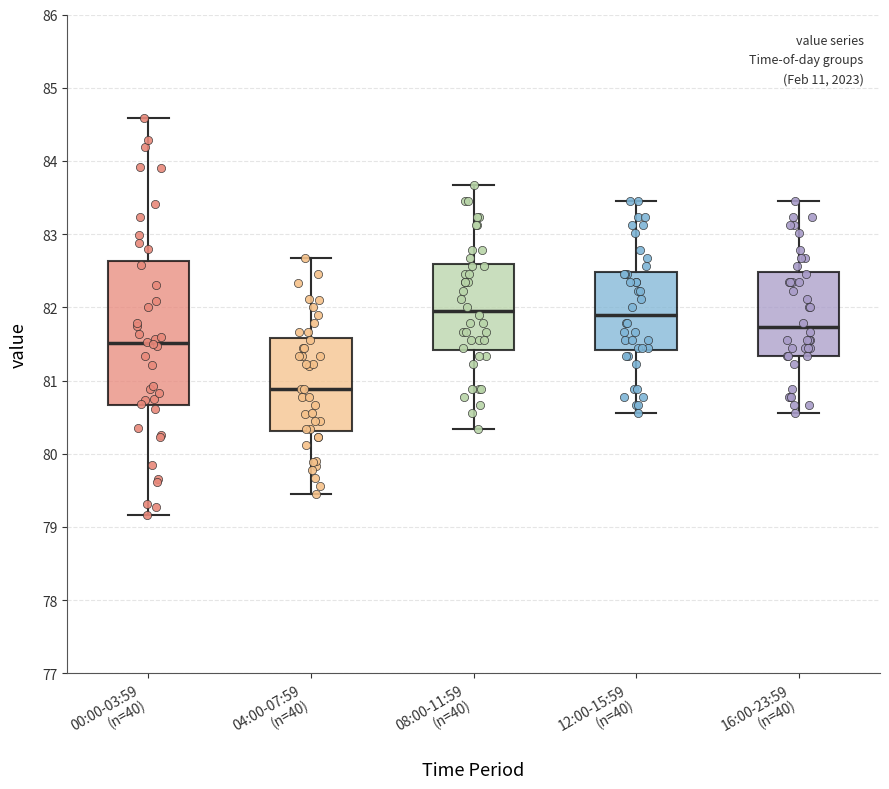

Where does the upper whisker of the box for 16:00-23:59 (n=40) end on the y-axis? The values are not printed on the chart, so give them approximately, as read against the axis.

83.5